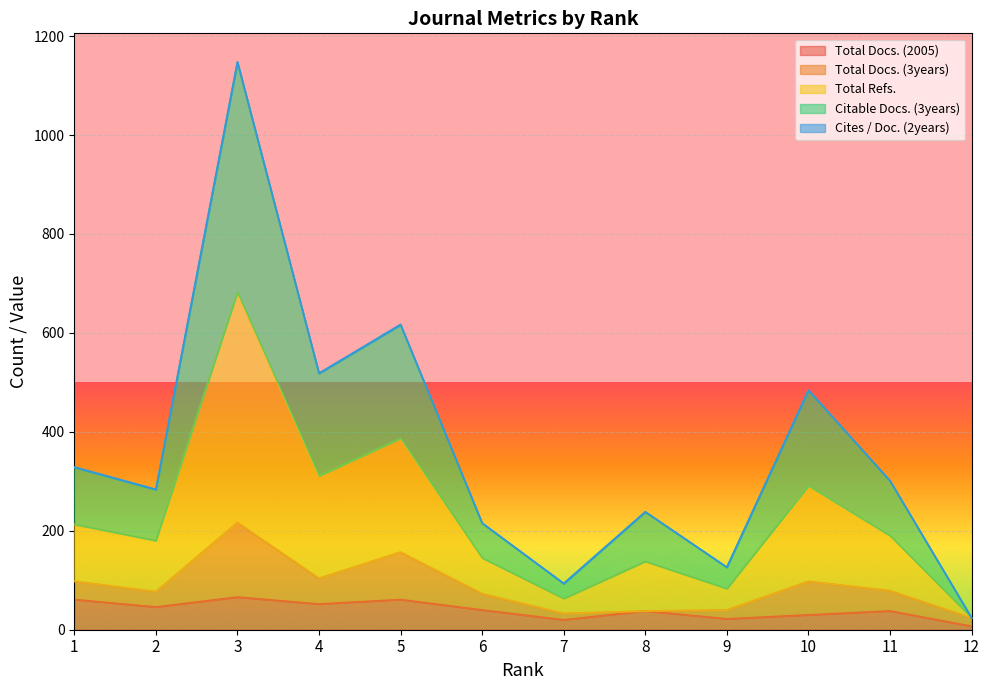

Which series changed the most between 3 and 9?

Citable Docs. (3years)